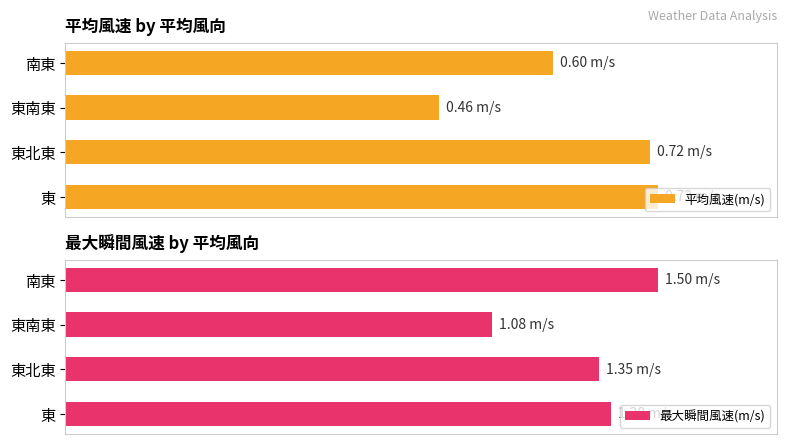

List the series in order of their peak value, highest first.

最大瞬間風速(m/s), 平均風速(m/s)